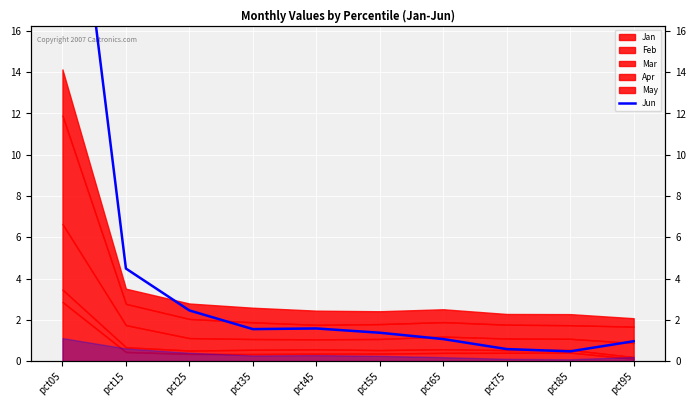

List the labels in order of value, smallest first.

pct85, pct75, pct95, pct65, pct55, pct35, pct45, pct25, pct15, pct05